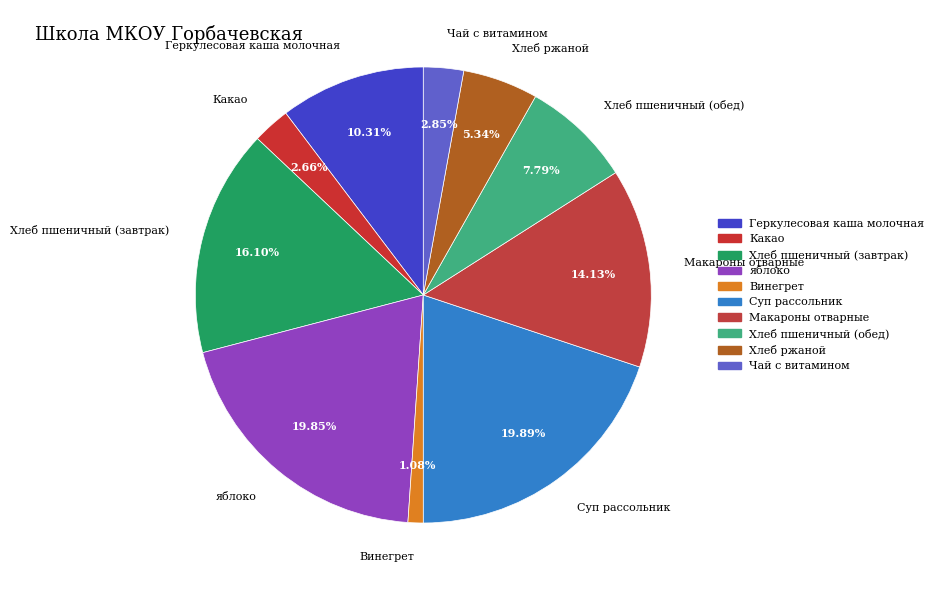

Is it true that Суп рассольник is 20% of the pie?

True